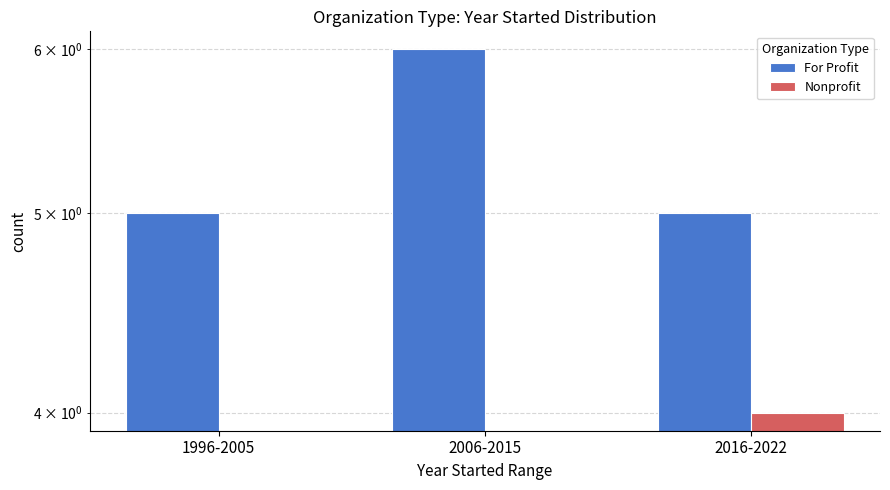

Is the value of For Profit at 1996-2005 greater than the value of Nonprofit at 2016-2022?

Yes